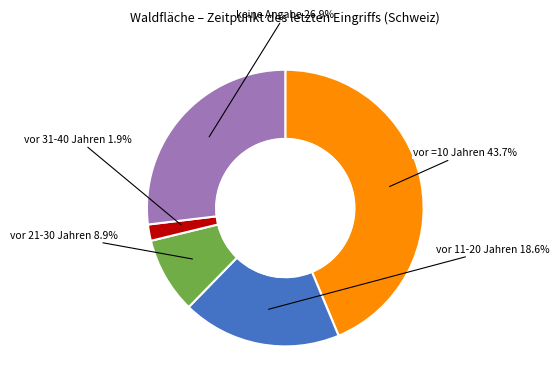

Does any single category account for the majority?

No